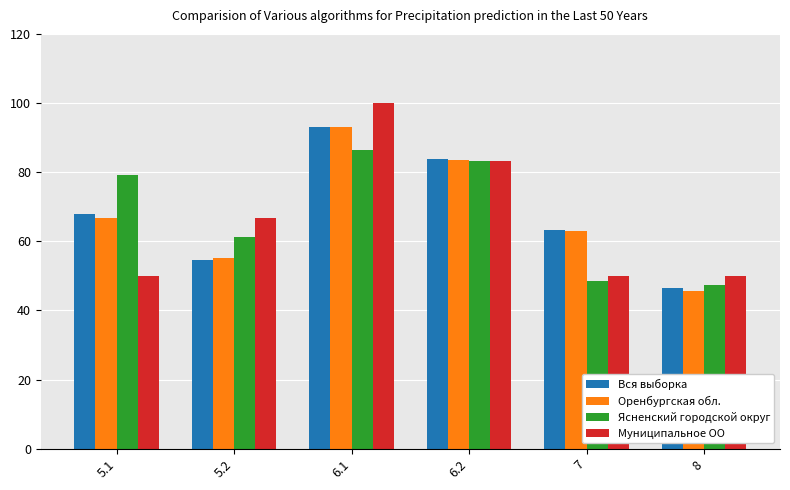

Is it true that Вся выборка equals 93.2 at 6.1?

True